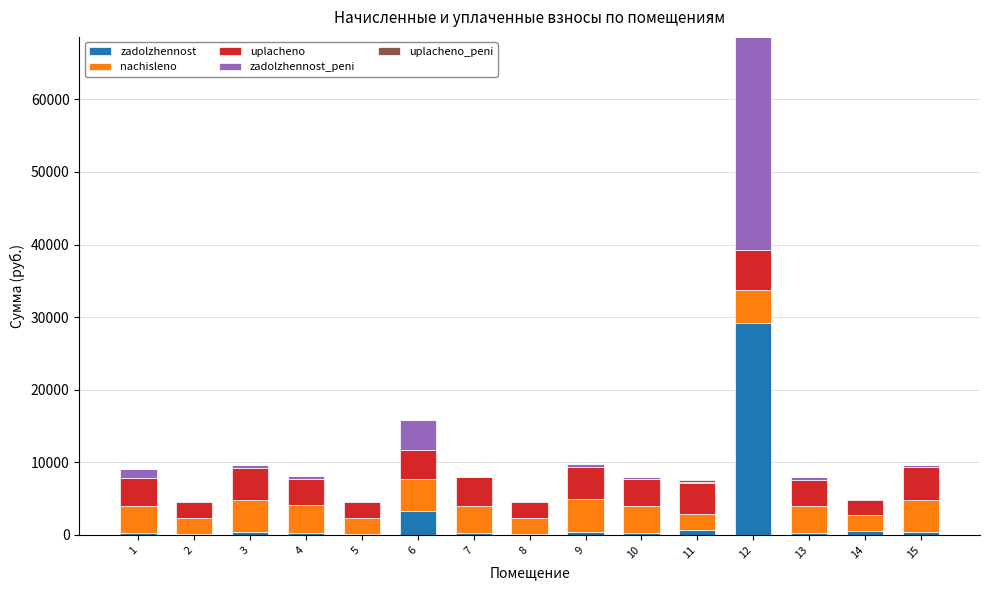

Are the bars horizontal?

No